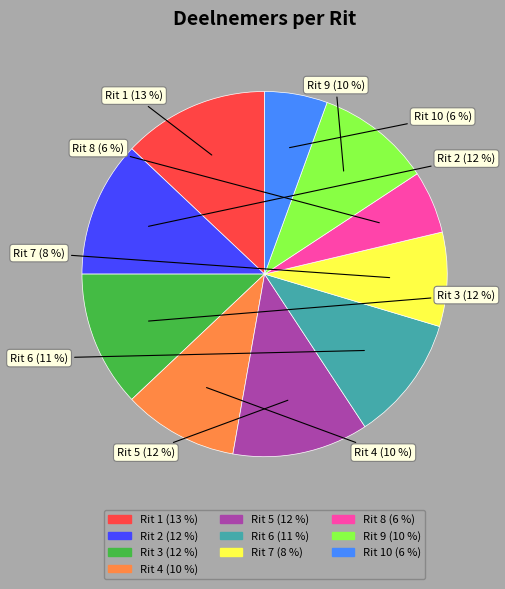

Does any single category account for the majority?

No